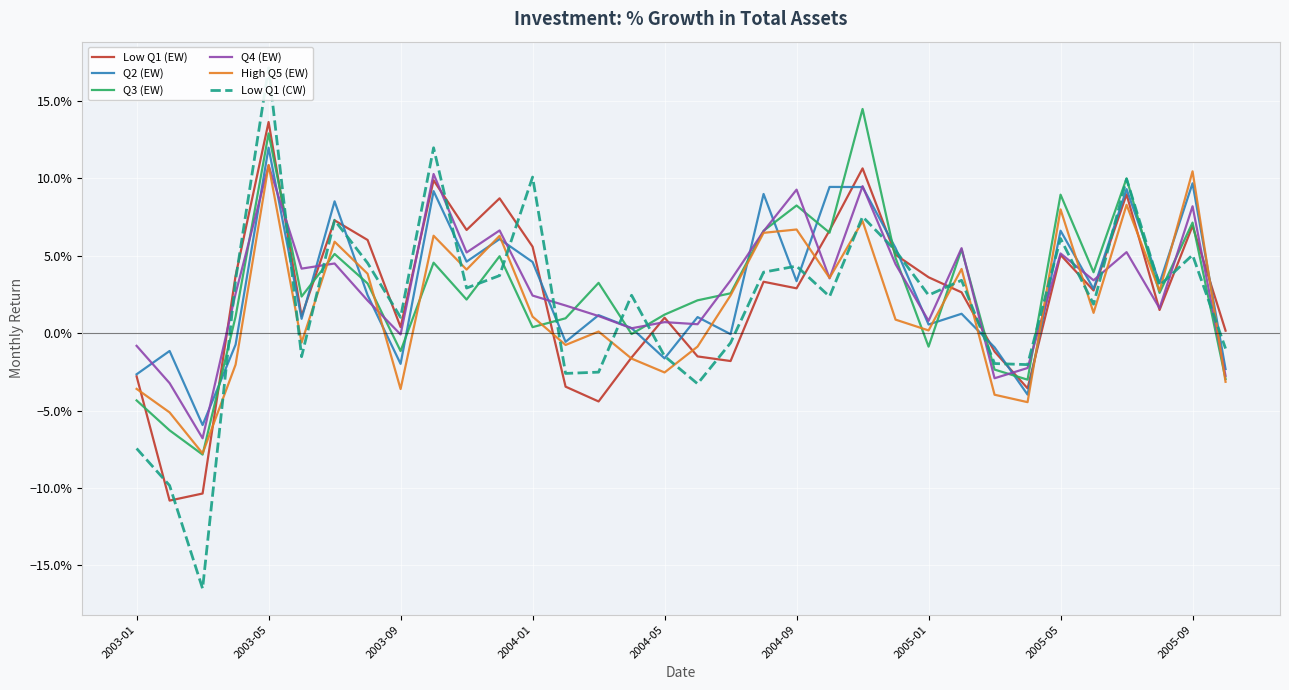

True or false: Low Q1 (CW) has more than 0 points higher than both neighbors.

True